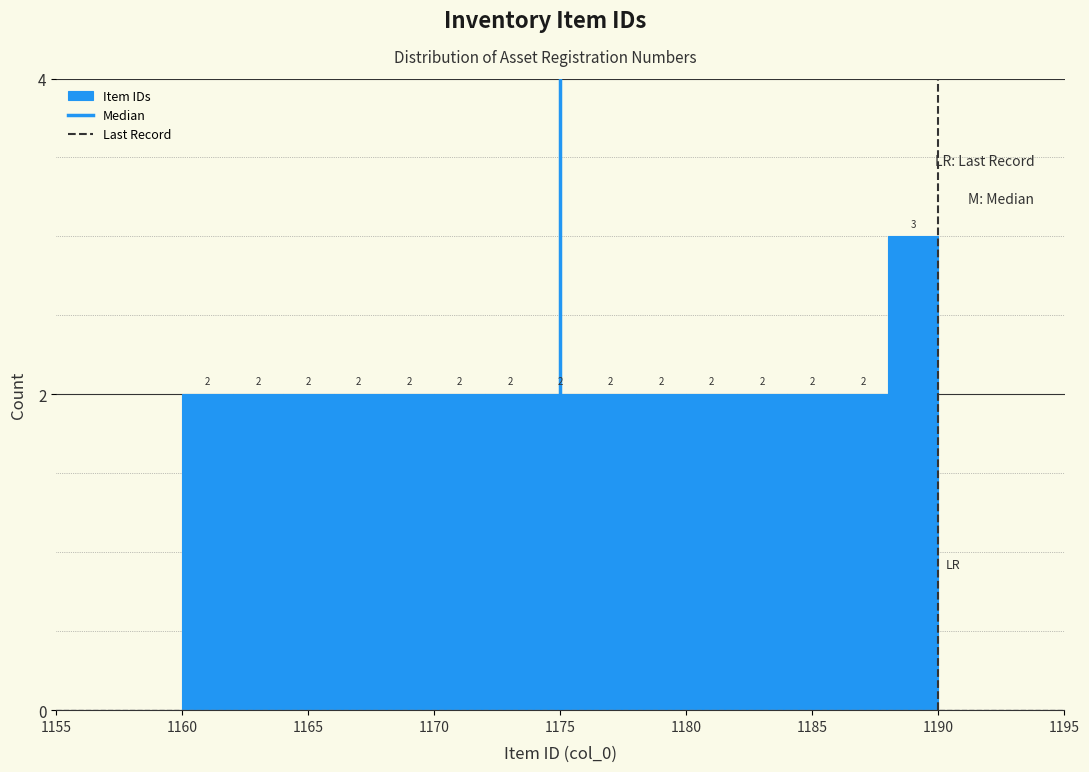

Reading left to right, list every bar in this chart as the range it spans on the x-axis followed by its height.

1160 to 1162: 2
1162 to 1164: 2
1164 to 1166: 2
1166 to 1168: 2
1168 to 1170: 2
1170 to 1172: 2
1172 to 1174: 2
1174 to 1176: 2
1176 to 1178: 2
1178 to 1180: 2
1180 to 1182: 2
1182 to 1184: 2
1184 to 1186: 2
1186 to 1188: 2
1188 to 1190: 3